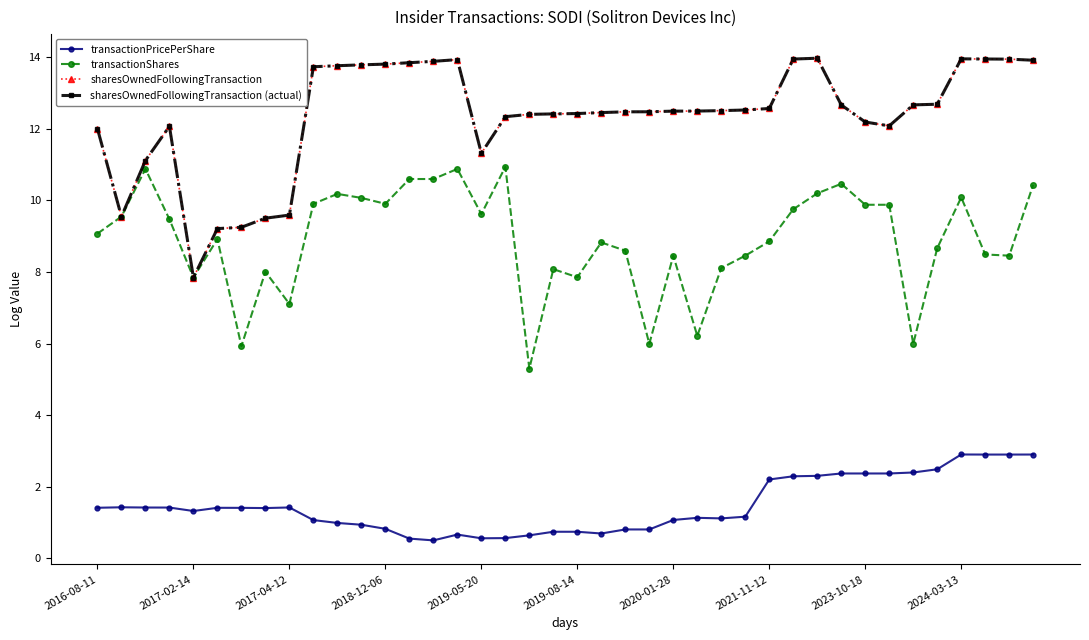

True or false: sharesOwnedFollowingTransaction (actual) and sharesOwnedFollowingTransaction cross at least once.

False